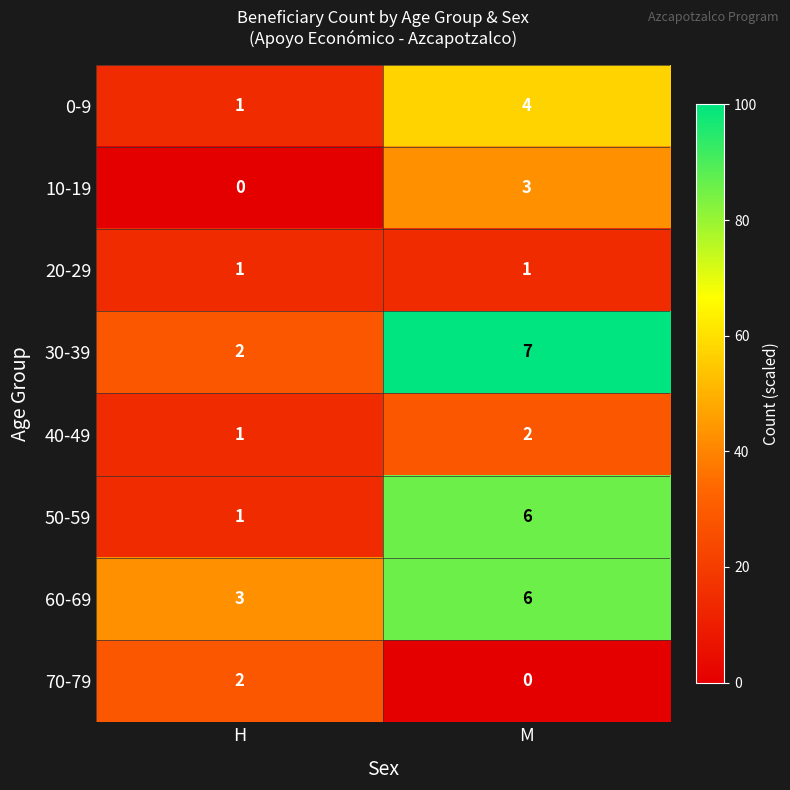

The value of 70-79 at H is 2. True or false?

True